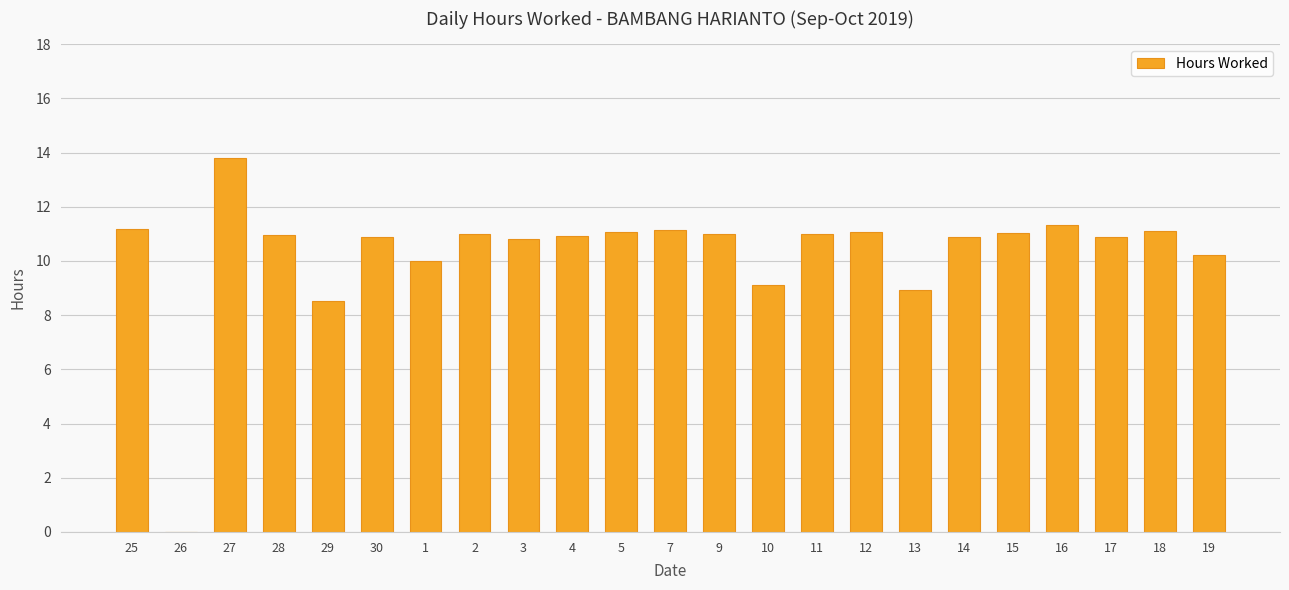

True or false: the data shows 15.2 at 3.

False